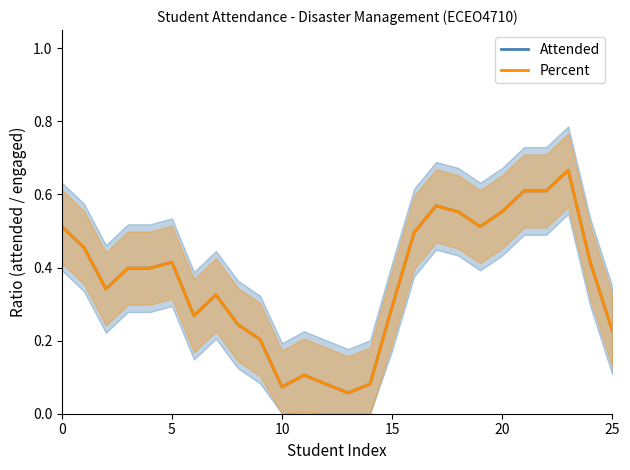

The Percent series shows 0.0 at 25. True or false?

False